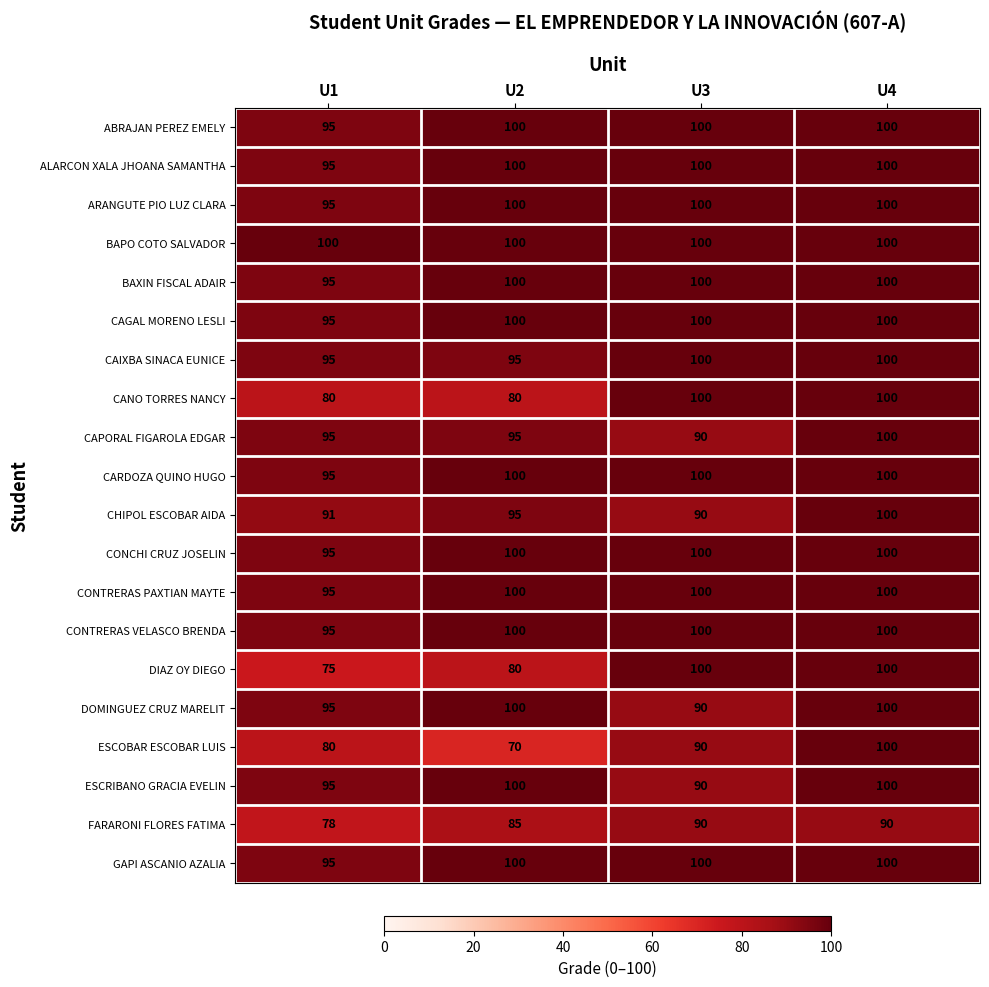

What is the sum of the GAPI ASCANIO AZALIA values at U4 and U3?

200